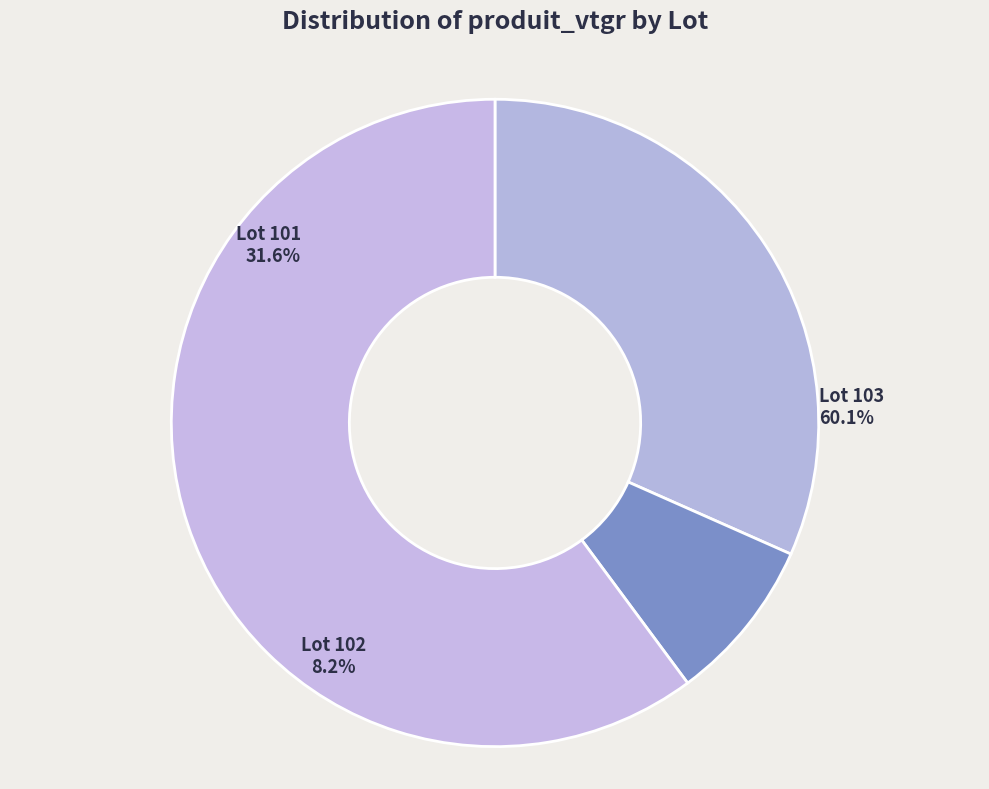

Is there a majority slice in this chart?

Yes